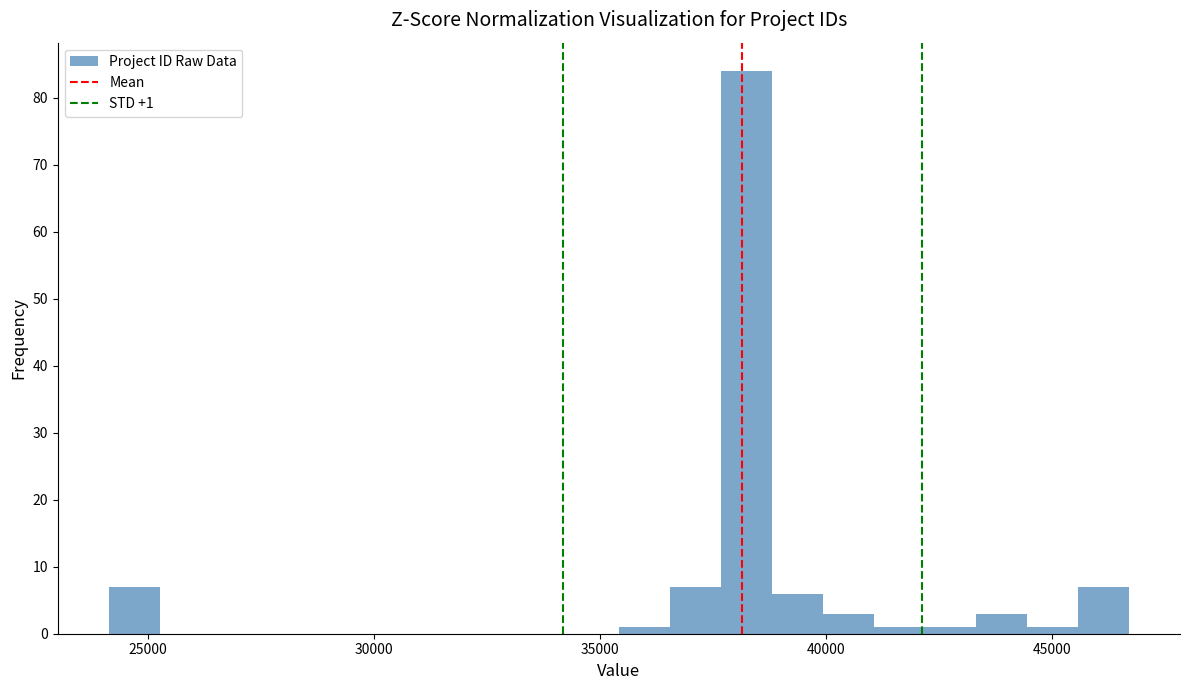

Around what value on the x-axis is the tallest bar? Give the approximate position of its centre, as read against the axis.

38000